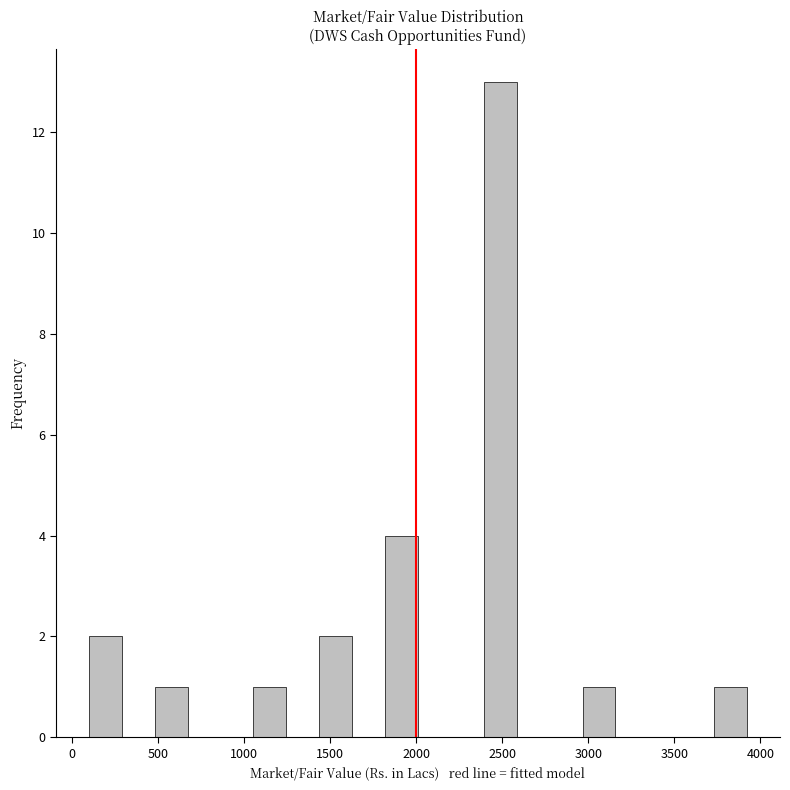

Around what value on the x-axis is the tallest bar? Give the approximate position of its centre, as read against the axis.

2500